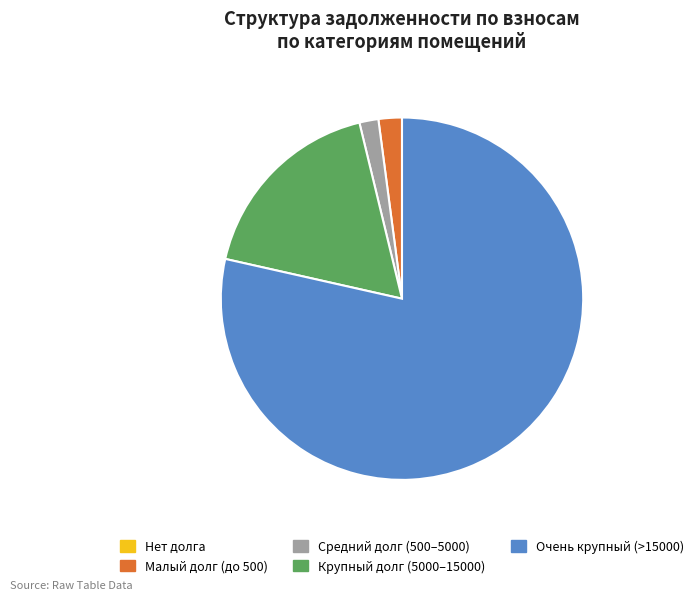

The Очень крупный (>15000) slice represents 91% of the pie. True or false?

False